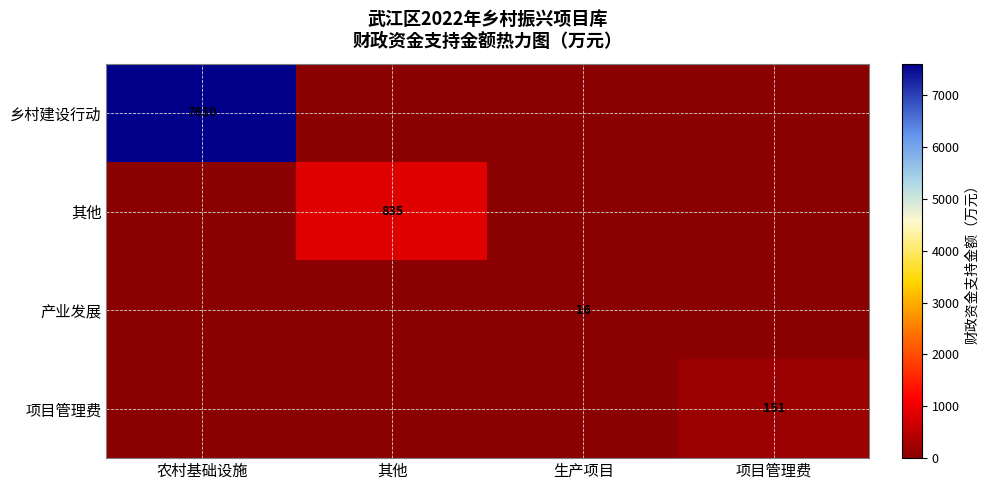

True or false: 项目管理费 has a value of 151 at 项目管理费.

True